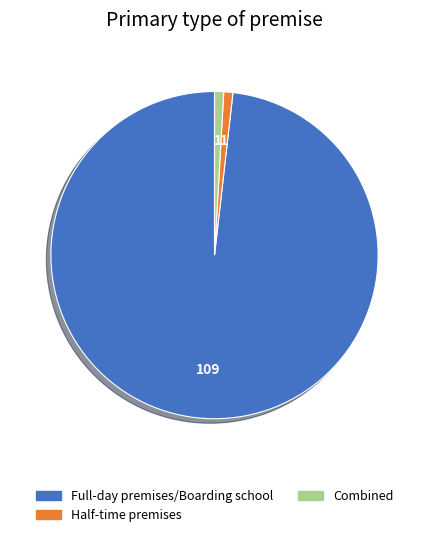

What is the majority slice?

Full-day premises/Boarding school